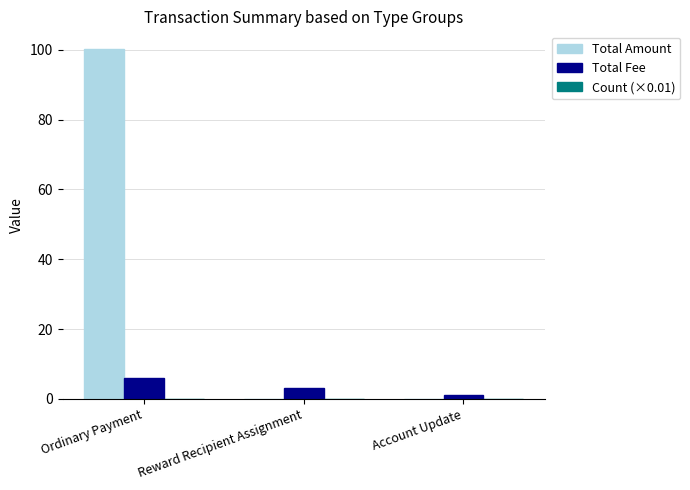

Which category has the highest value across all series?

Ordinary Payment